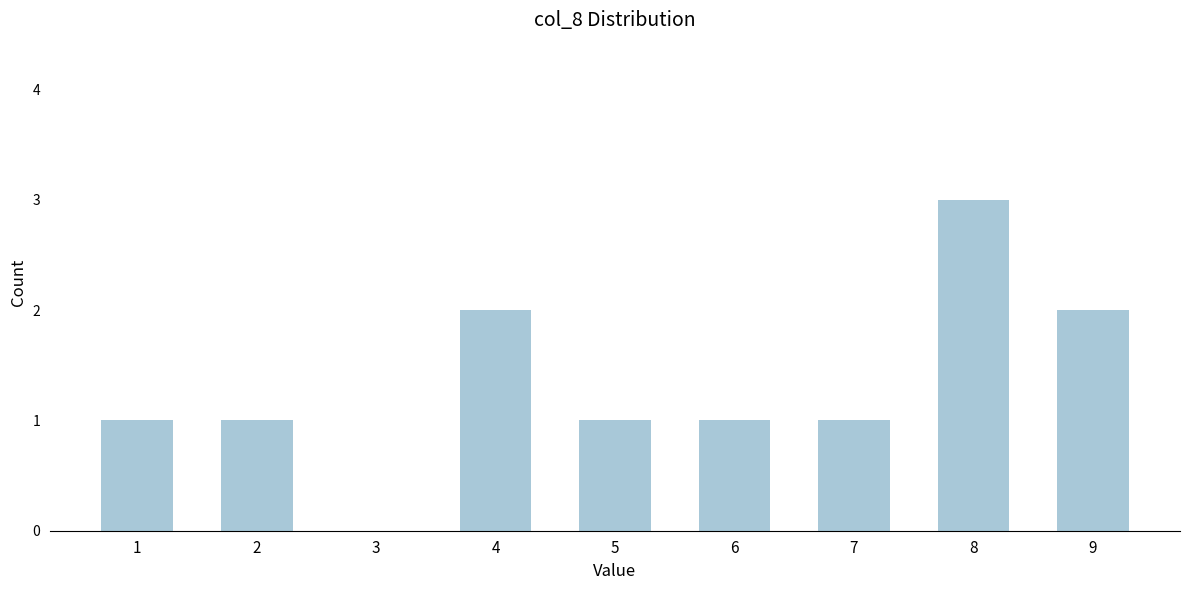

Reading left to right, what are all the values shown in this chart?

1=1	2=1	3=0	4=2	5=1	6=1	7=1	8=3	9=2